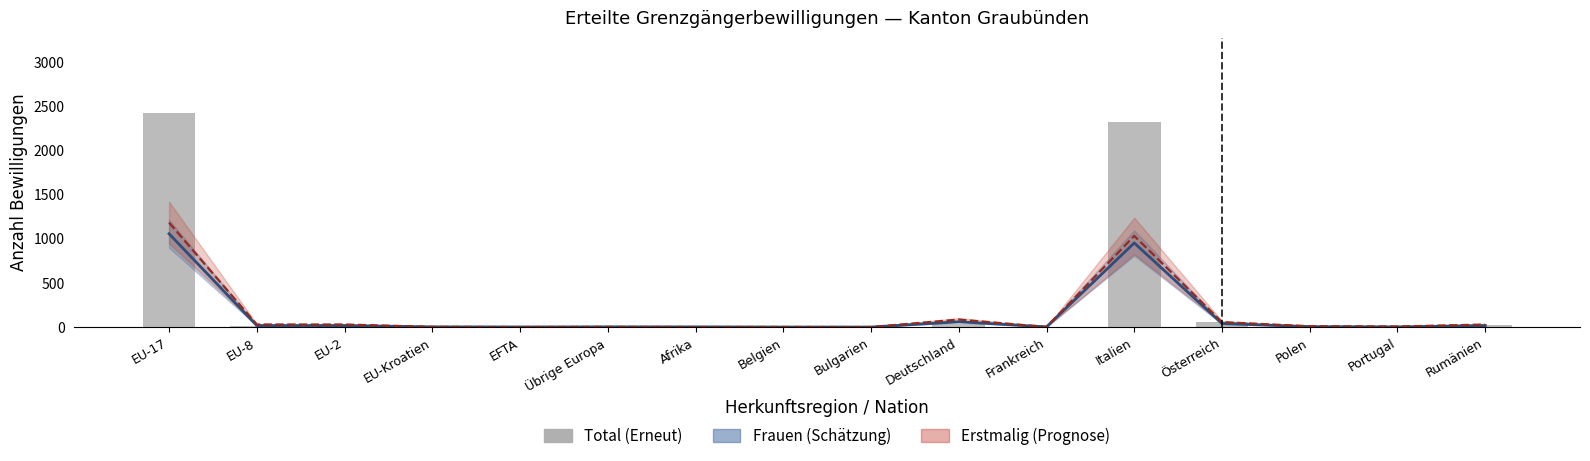

Reading left to right, what are all the values shown in this chart?

Frauen (Total): EU-17=1055	EU-8=17	EU-2=17	EU-Kroatien=2	EFTA=1	Übrige Europa=2	Afrika=2	Belgien=0	Bulgarien=0	Deutschland=60	Frankreich=2	Italien=951	Österreich=40	Polen=5	Portugal=2	Rumänien=17
Erstmalig (Total): EU-17=1181	EU-8=29	EU-2=29	EU-Kroatien=2	EFTA=0	Übrige Europa=2	Afrika=0	Belgien=1	Bulgarien=0	Deutschland=85	Frankreich=1	Italien=1031	Österreich=56	Polen=9	Portugal=6	Rumänien=29
Total (Erneut): EU-17=2425	EU-8=13	EU-2=24	EU-Kroatien=2	EFTA=2	Übrige Europa=3	Afrika=2	Belgien=1	Bulgarien=3	Deutschland=38	Frankreich=5	Italien=2319	Österreich=56	Polen=2	Portugal=2	Rumänien=21